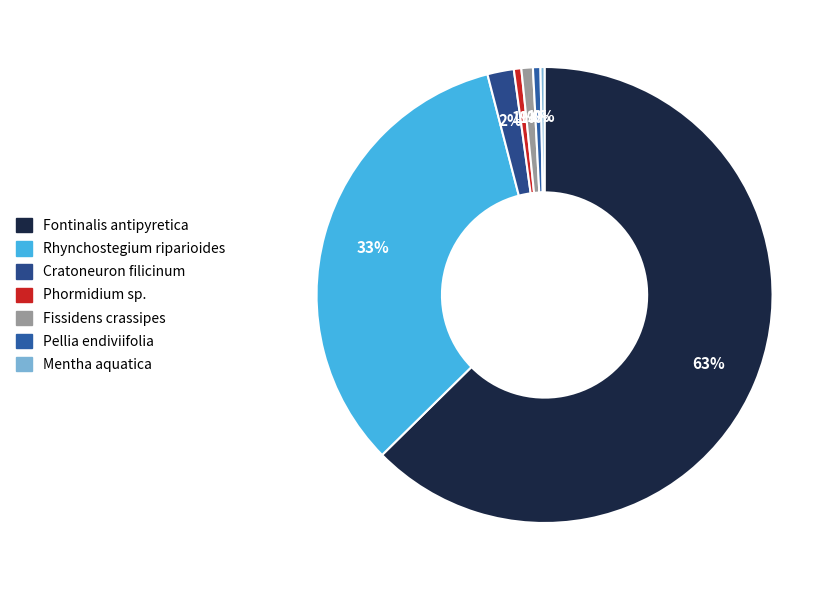

What is the smallest slice in the pie chart?

Mentha aquatica